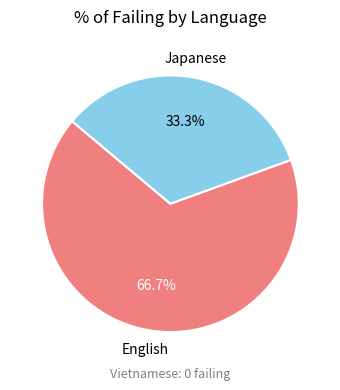

Does any single category account for the majority?

Yes